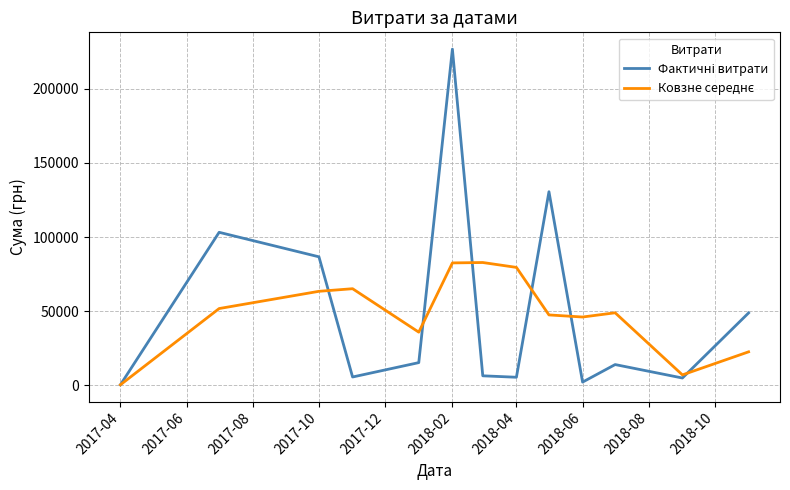

What is the greatest value displayed?

226685.1